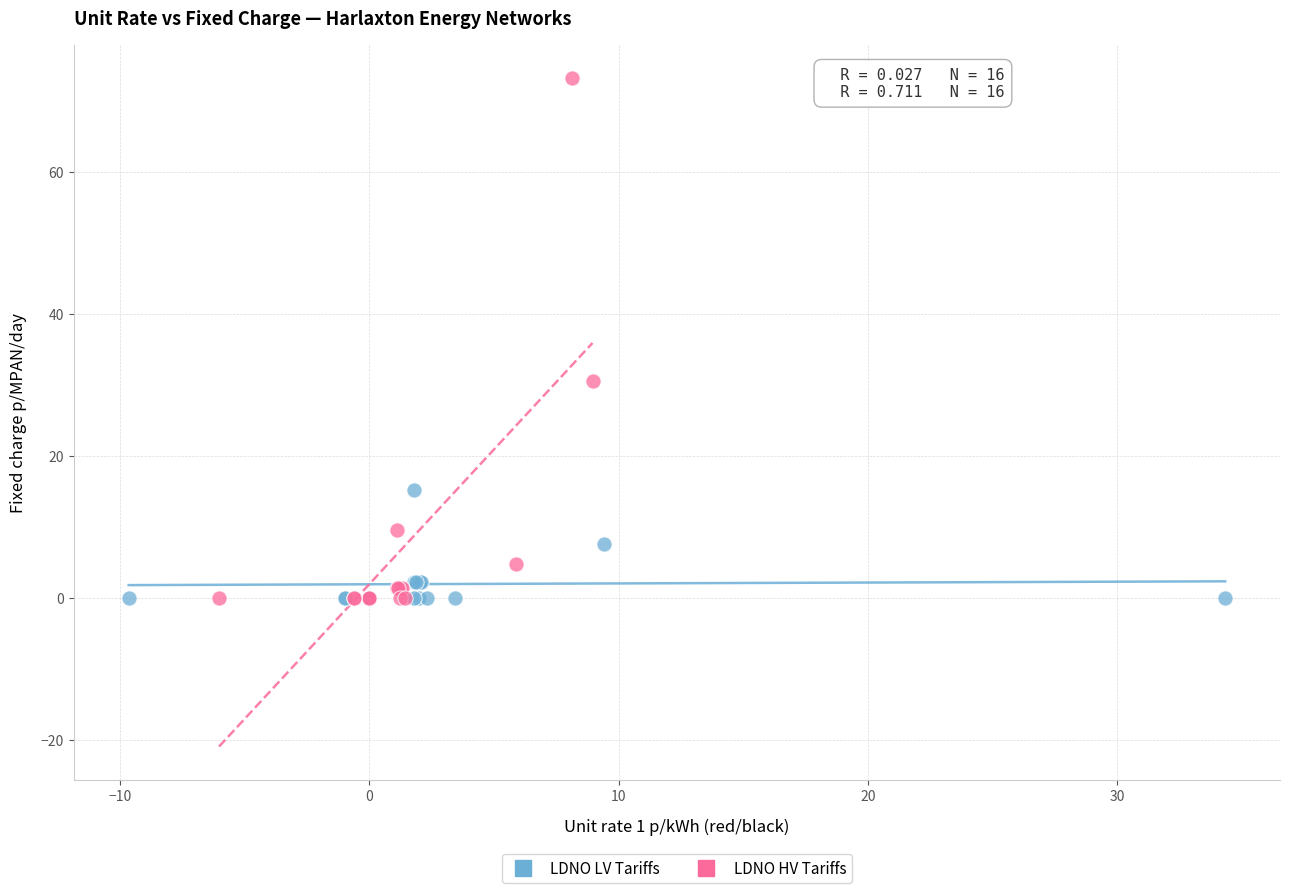

Which series reaches the maximum Y coordinate?

LDNO HV Tariffs